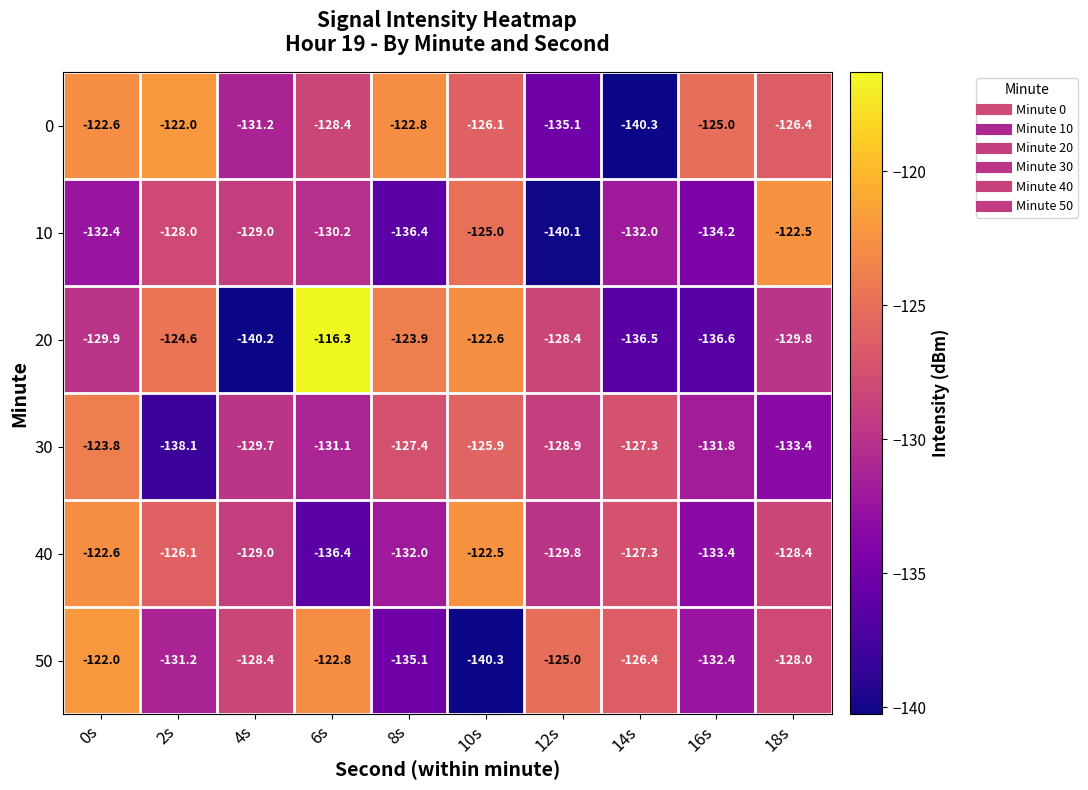

Which series changed the most between 0s and 8s?

50